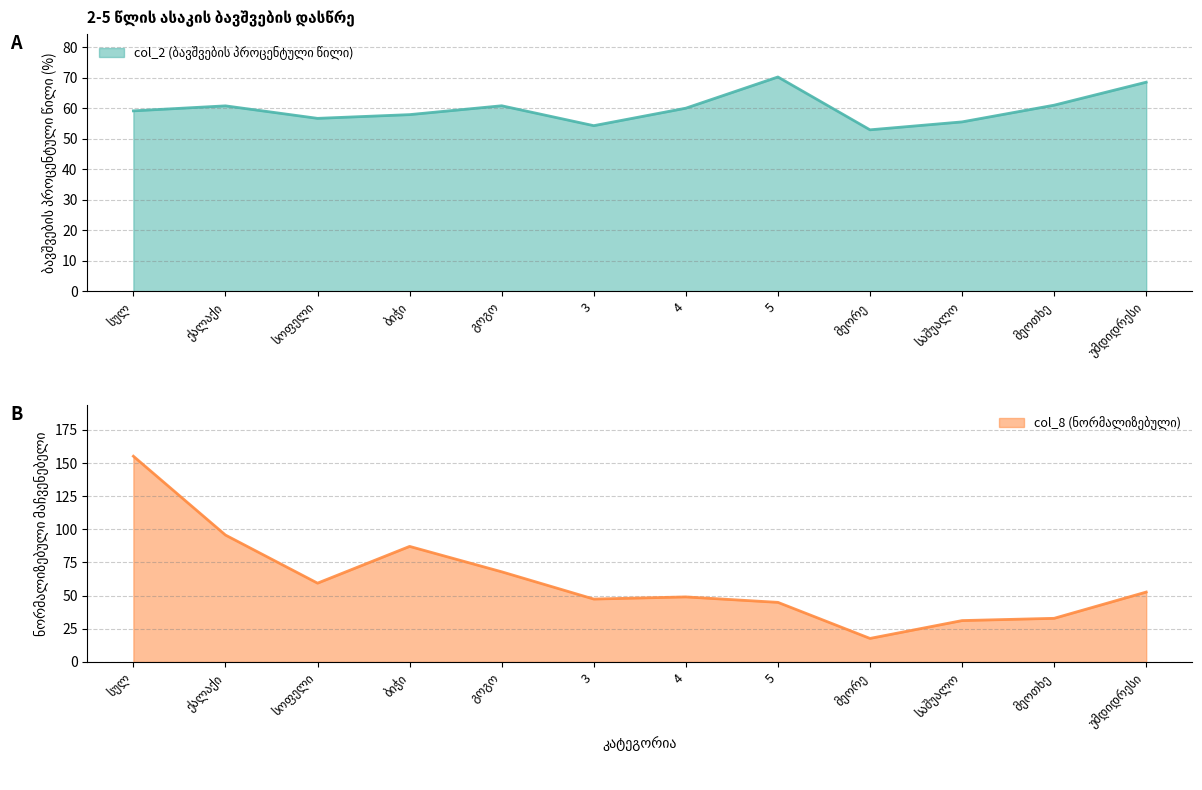

Count the number of data series in this chart.

2